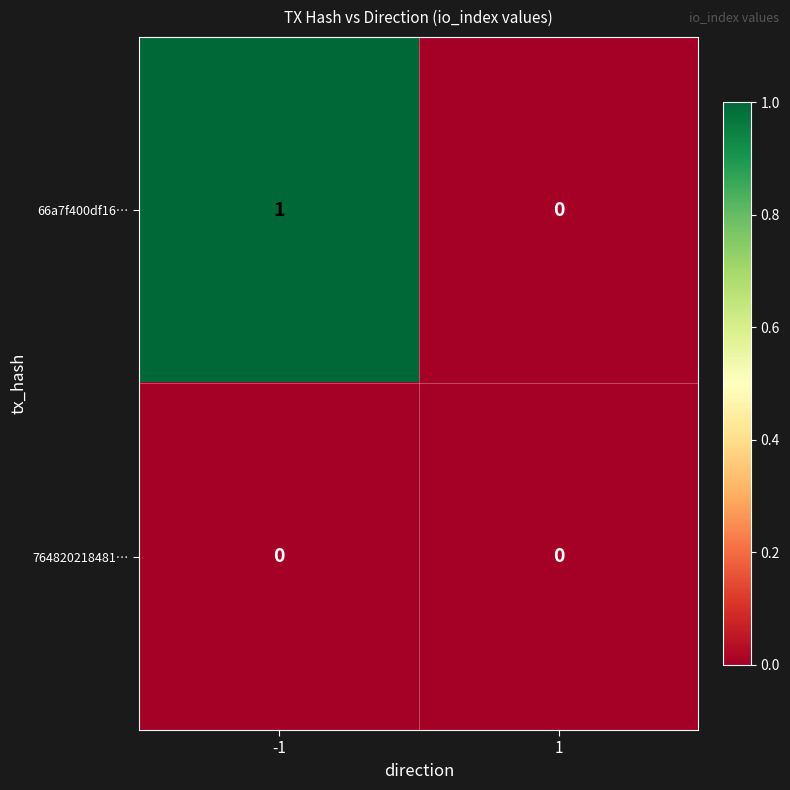

At which category is the sum across all series the highest?

-1